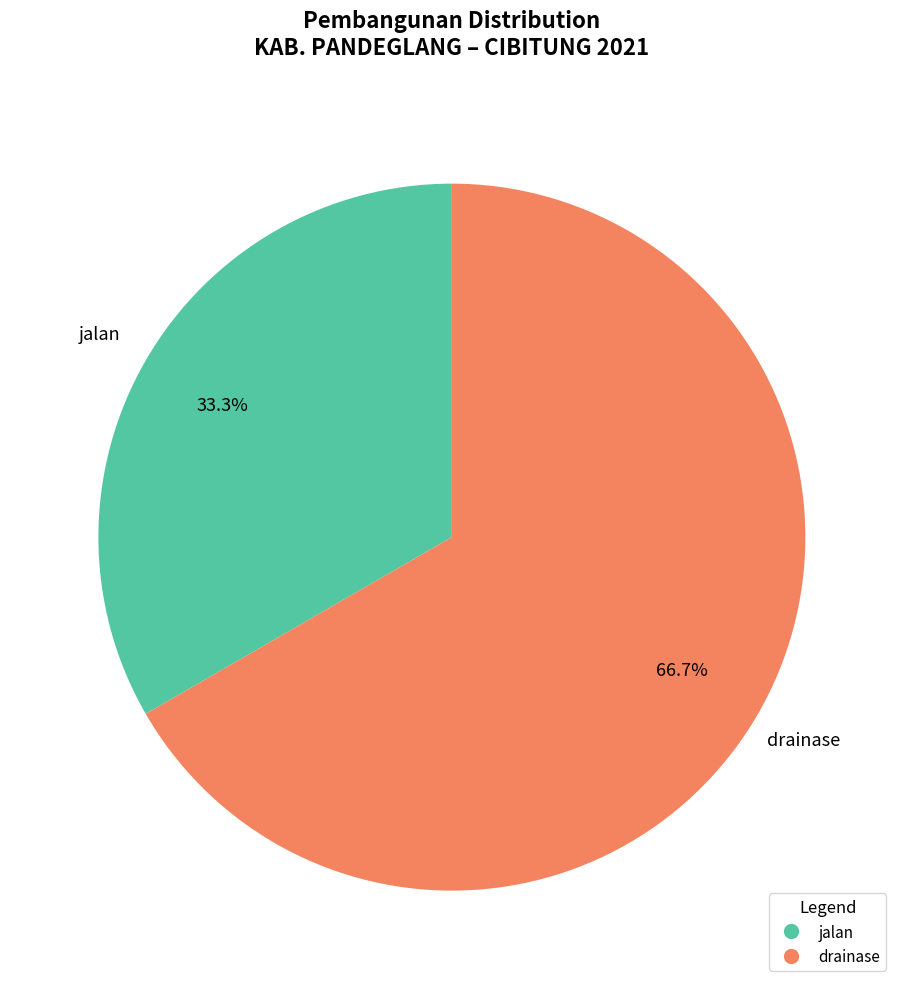

To the nearest percent, what is the average slice percentage?

50%